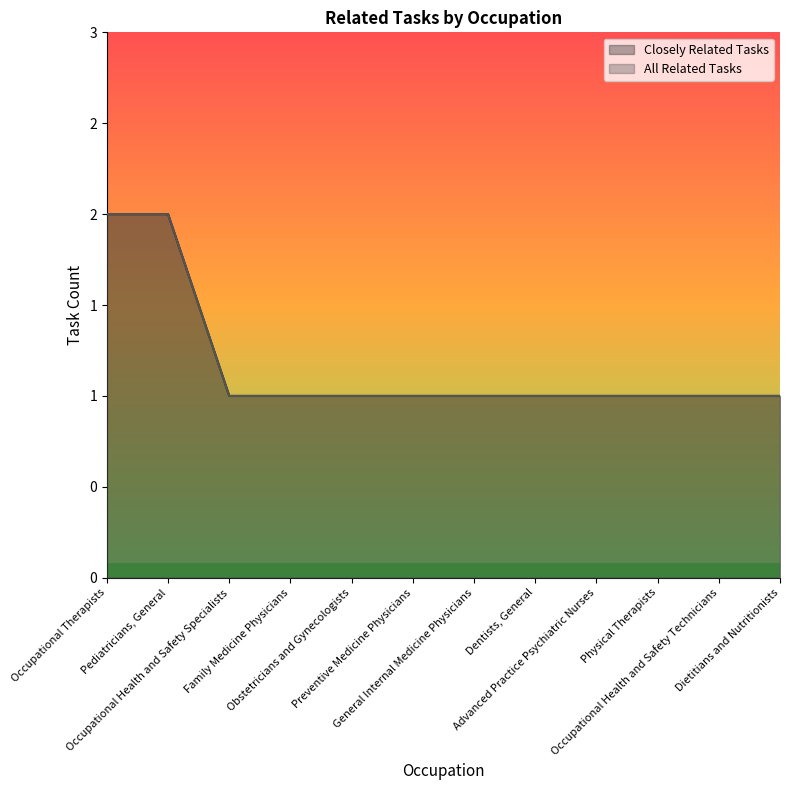

What is the total value across all series at Physical Therapists?

2